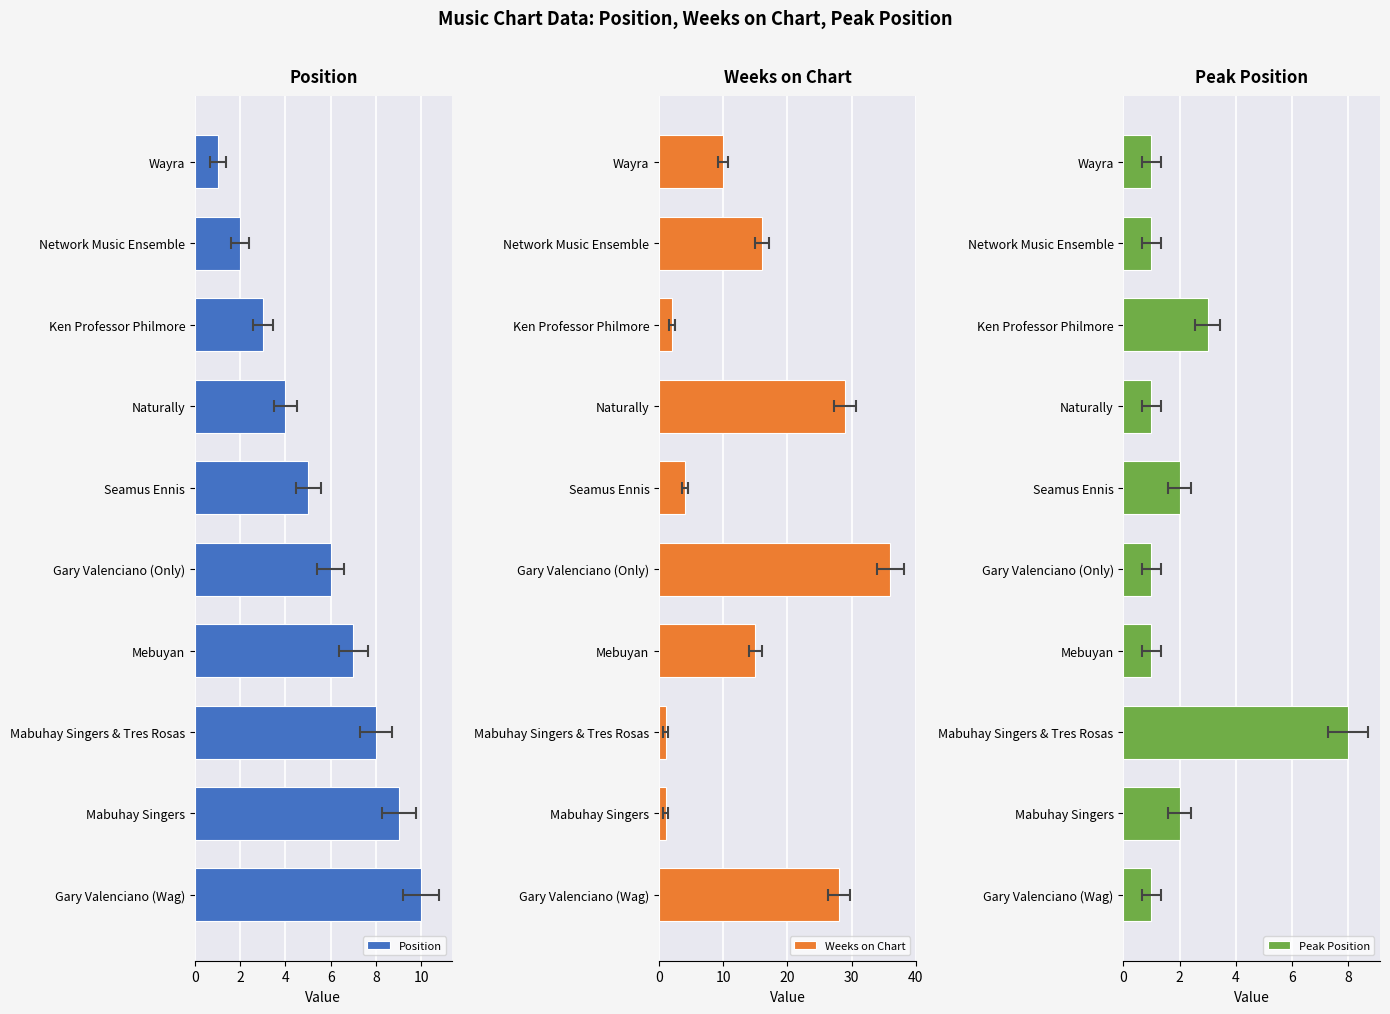

What is the label of the 7th bar from the right?

Naturally